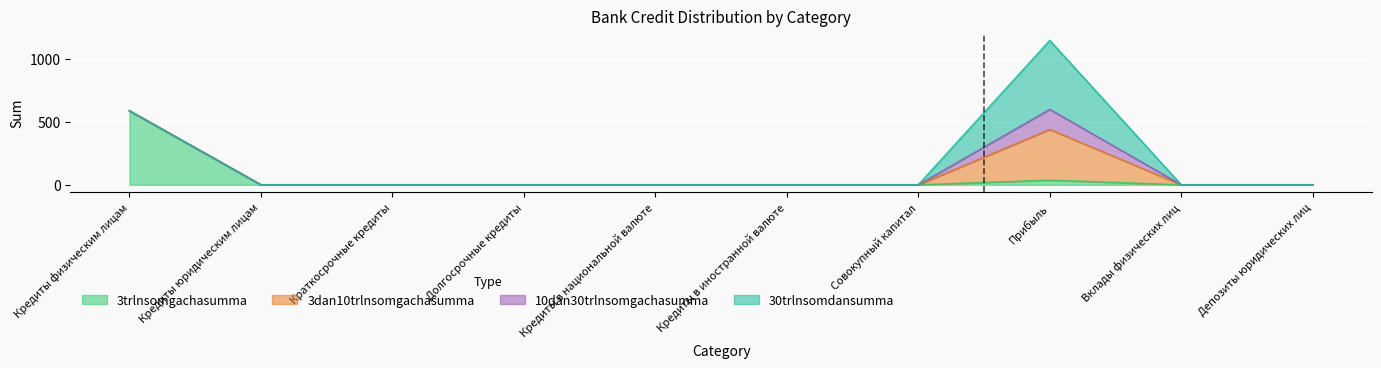

Reading left to right, extract all data points from this chart.

3trlnsomgachasumma: 587	0	0	0	0	0	0	37	0	0
3dan10trlnsomgachasumma: 0	0	0	0	0	0	0	402	0	0
10dan30trlnsomgachasumma: 0	0	0	0	0	0	0	159	0	0
30trlnsomdansumma: 0	0	0	0	0	0	0	547	0	0